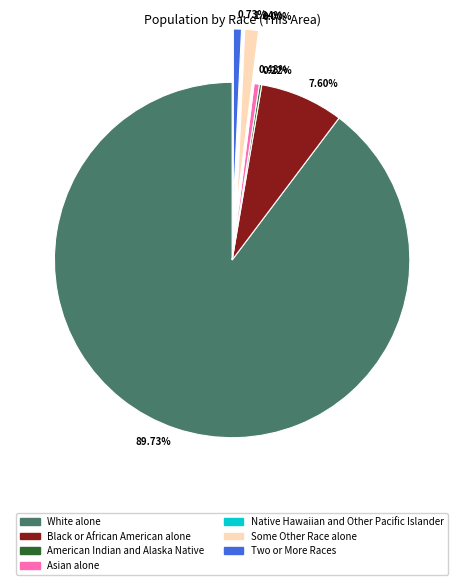

Does any single category account for the majority?

Yes